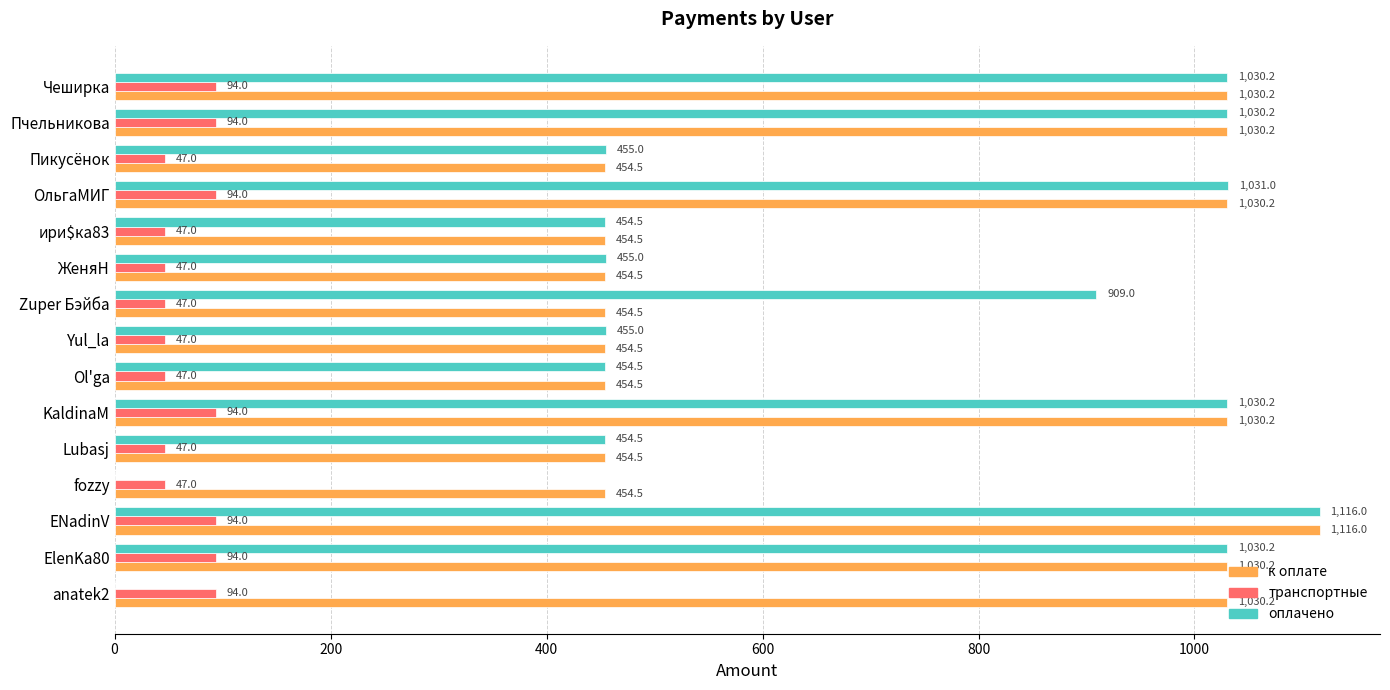

What value does the к оплате series have at Zuper Бэйба?

454.5